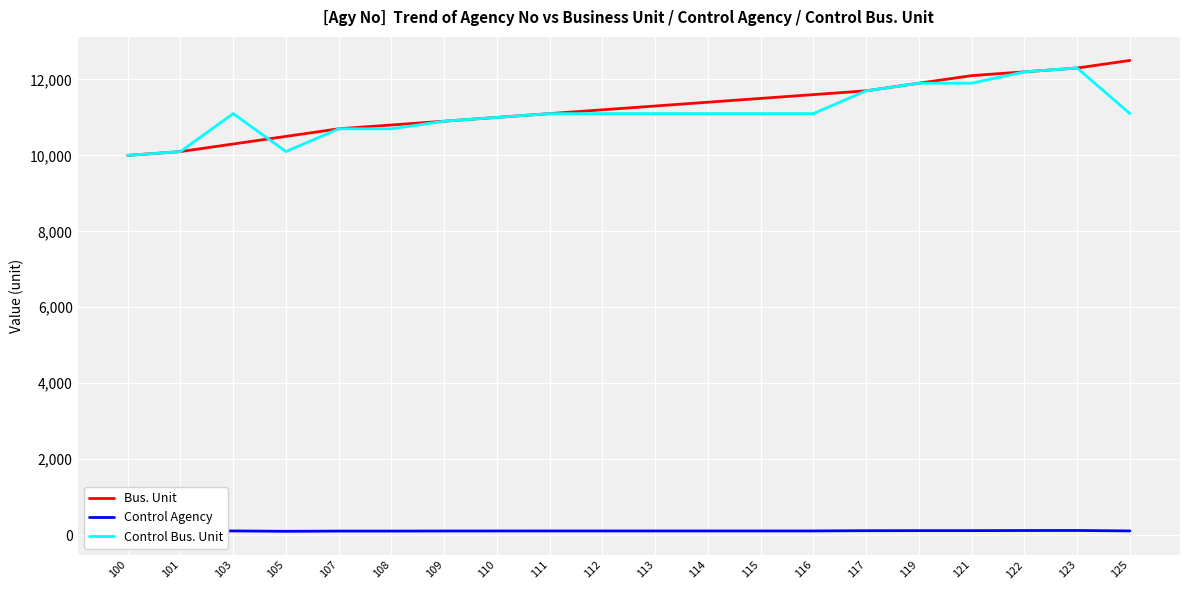

At which category does Control Bus. Unit reach its first local peak?

103